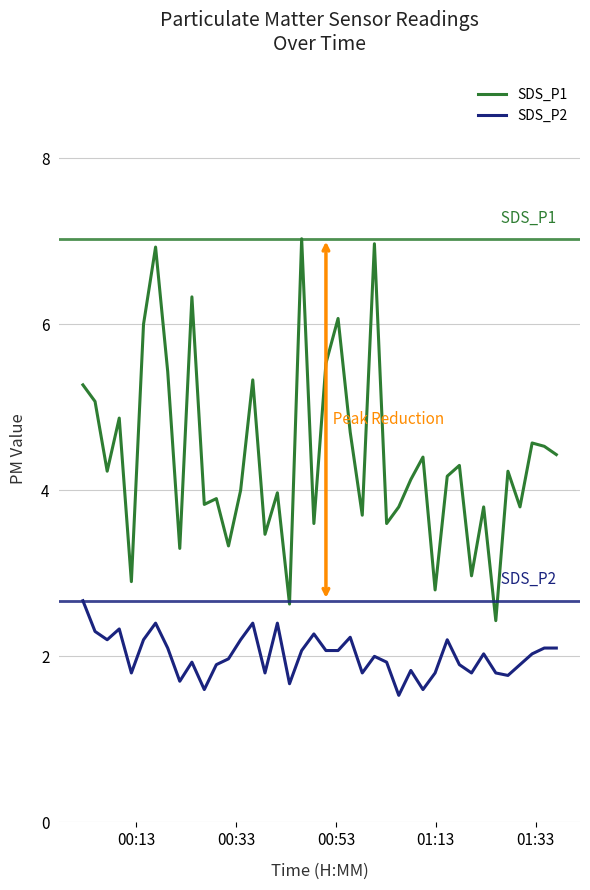

Which series has the largest range (max minus min)?

SDS_P1